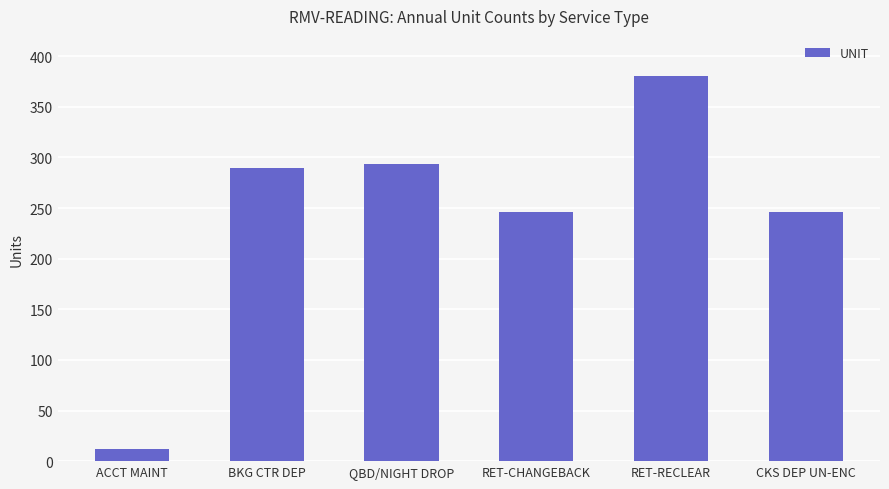

What is the greatest value displayed?

380